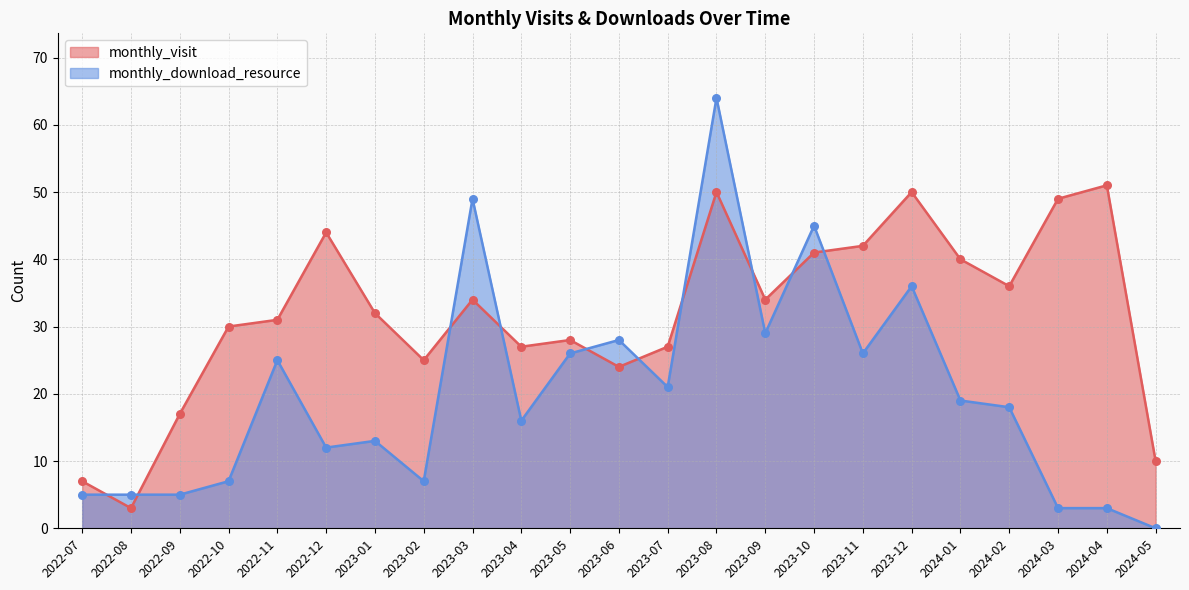

At how many categories does at least one series exceed 57?

1